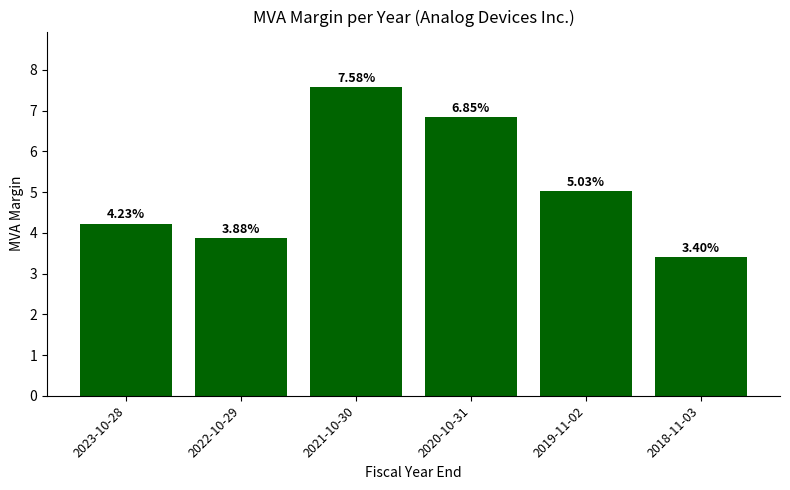

What is the average value?

5.2